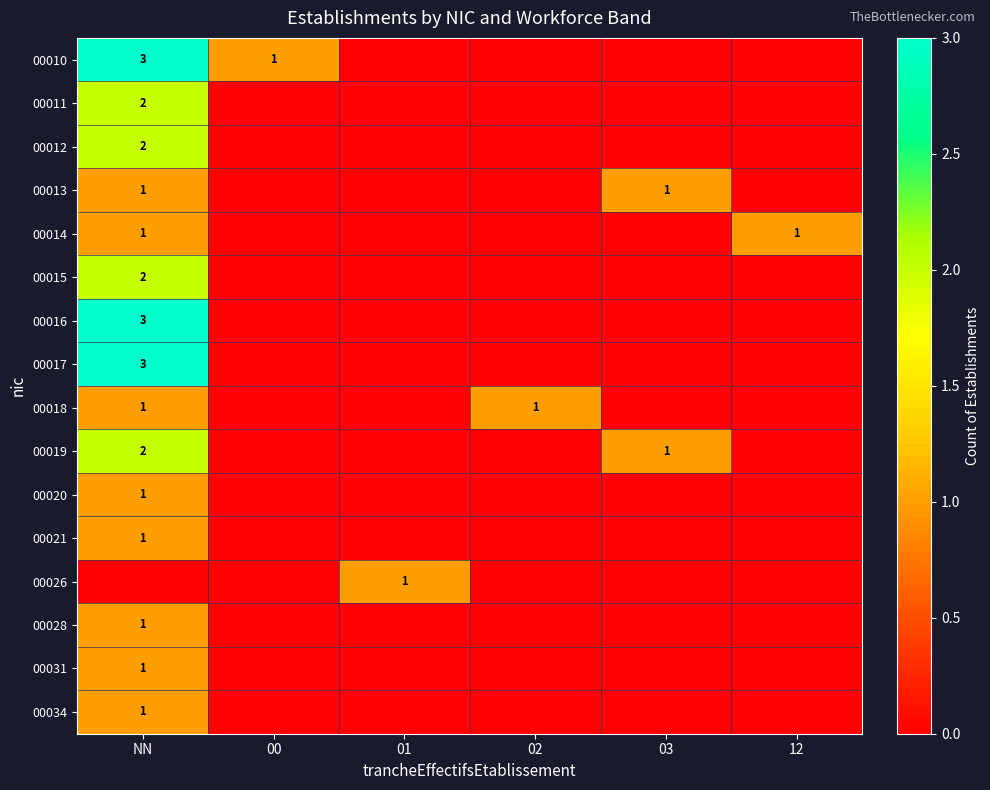

Which series has the widest spread of values?

00010